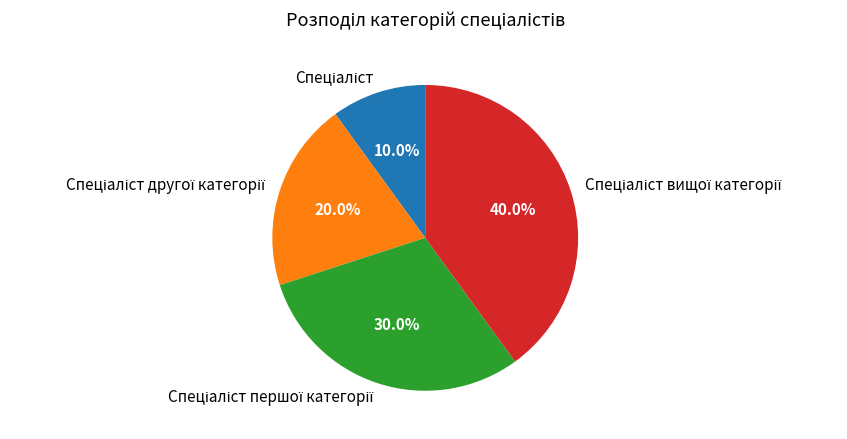

Is there any slice that represents more than half of the pie?

No